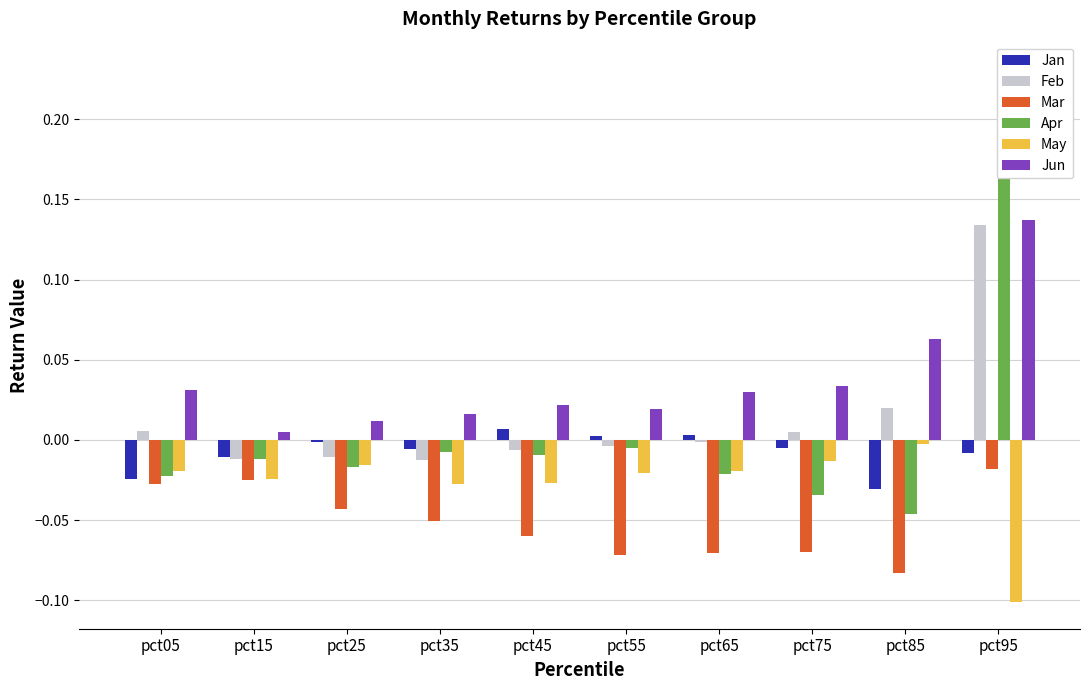

Rank the series at pct25 from lowest to highest value.

Mar, Apr, May, Feb, Jan, Jun